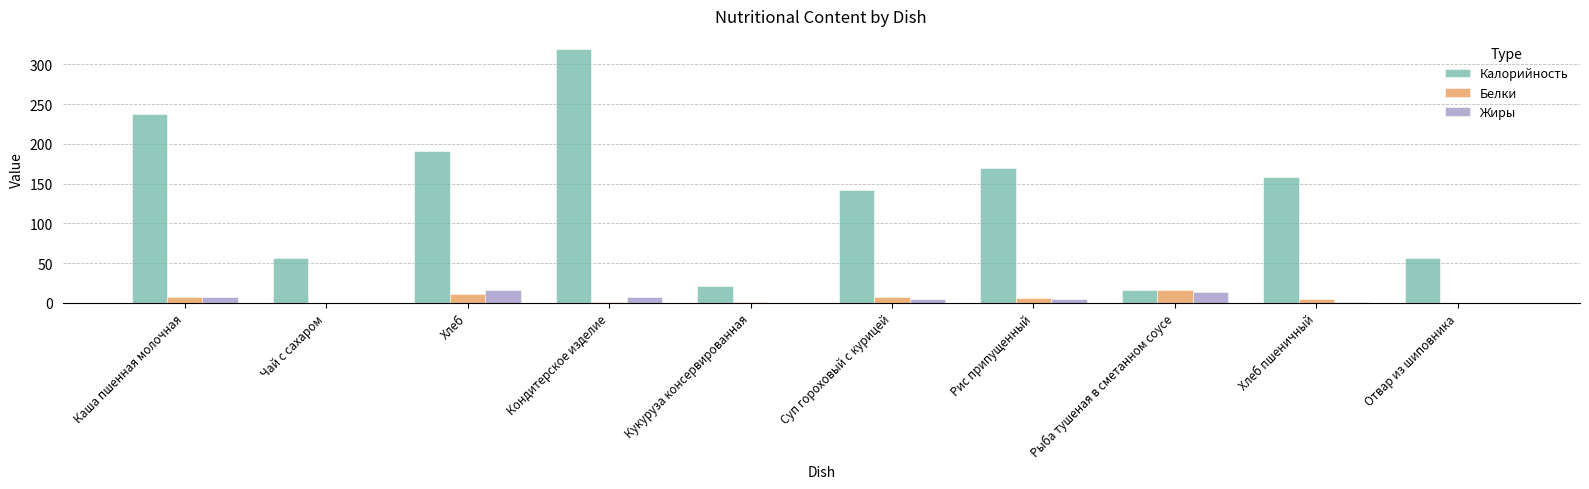

How many groups of bars are there?

10